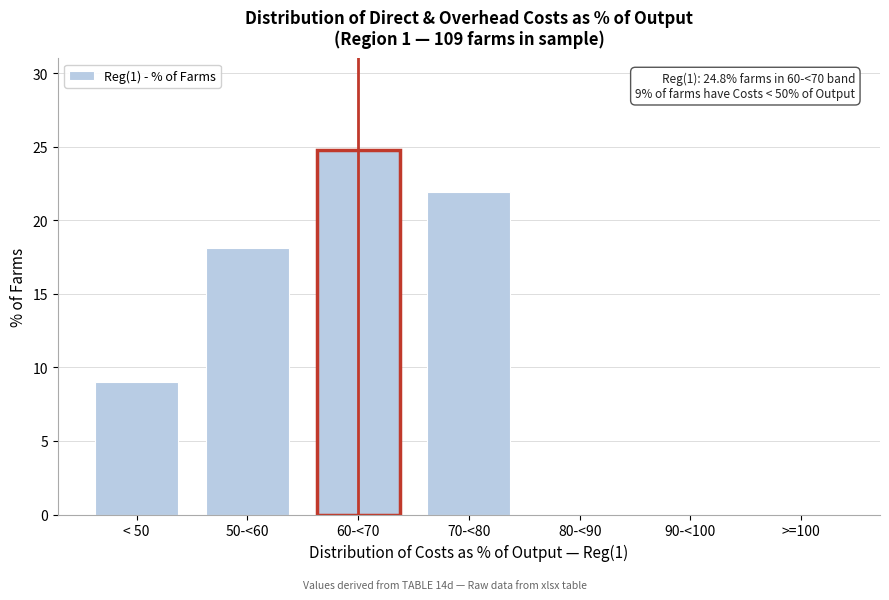

Reading left to right, what are all the values shown in this chart?

< 50=9.0	50-<60=18.1	60-<70=24.8	70-<80=21.9	80-<90=0.0	90-<100=0.0	>=100=0.0